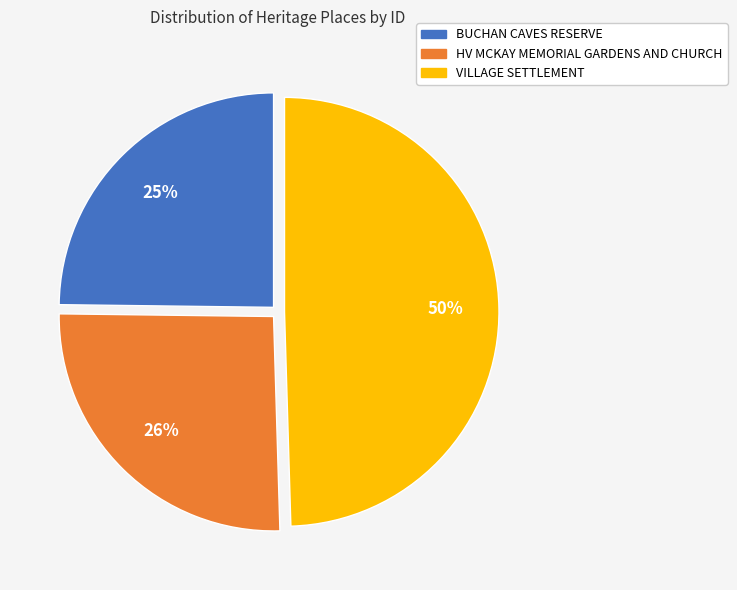

How many segments does this pie chart have?

3